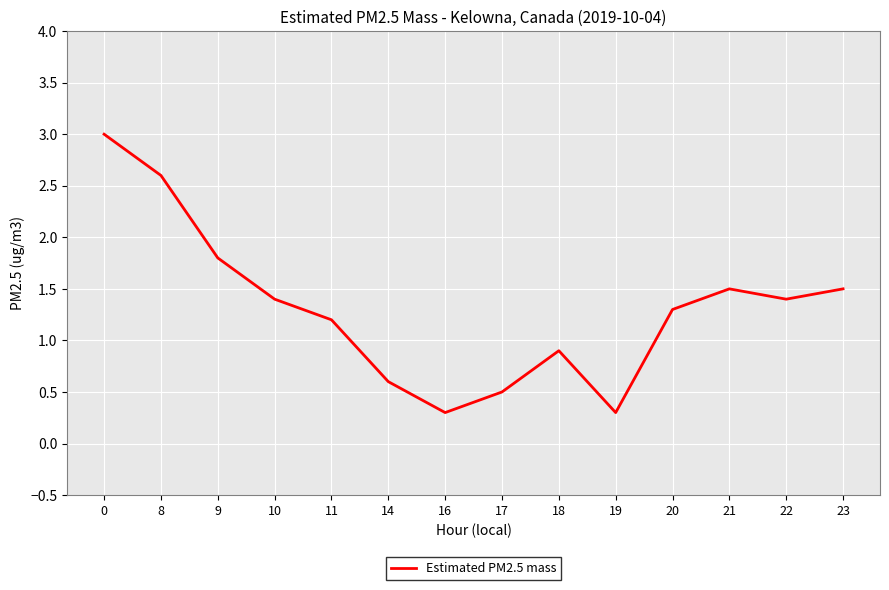

What is the change in value from 0 to 21?

-1.5